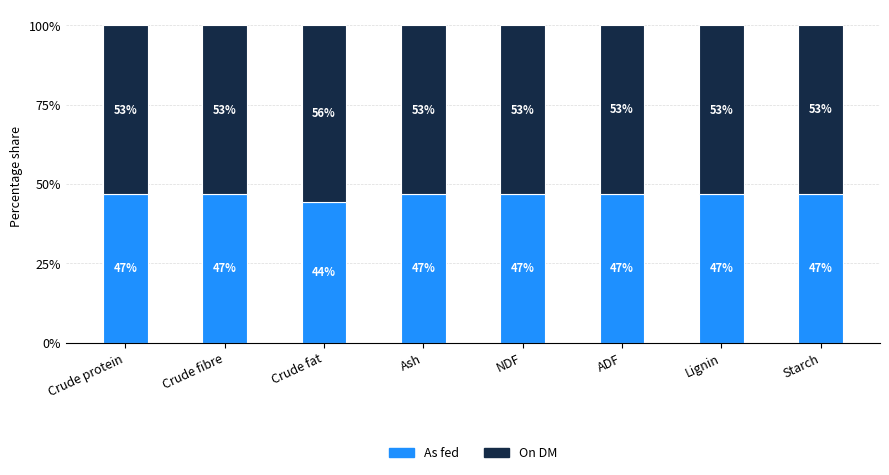

Which category has the lowest value in the As fed series?

Crude fat